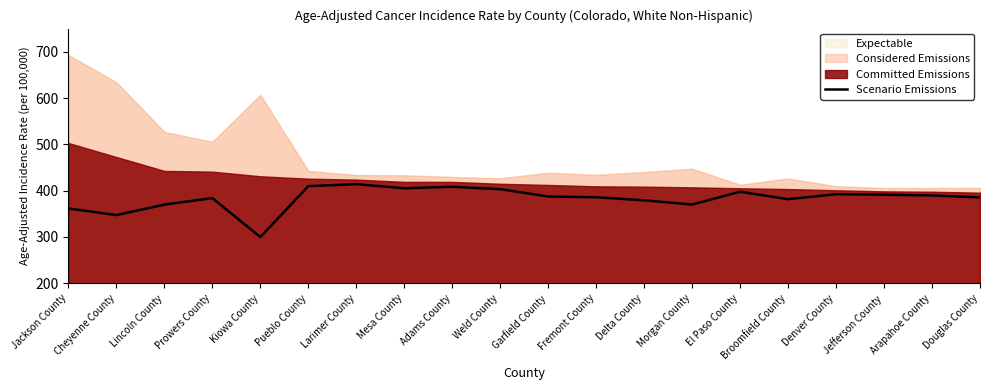

List the labels in order of value, smallest first.

Kiowa County, Cheyenne County, Jackson County, Lincoln County, Morgan County, Delta County, Broomfield County, Prowers County, Douglas County, Fremont County, Garfield County, Arapahoe County, Jefferson County, Denver County, El Paso County, Weld County, Mesa County, Adams County, Pueblo County, Larimer County